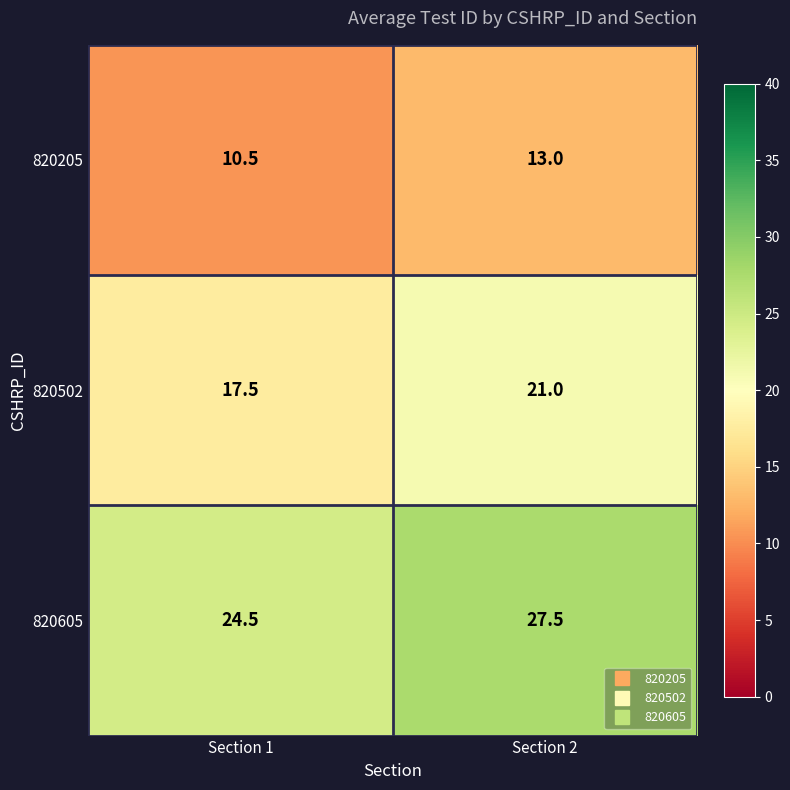

How many distinct data groups are displayed?

3